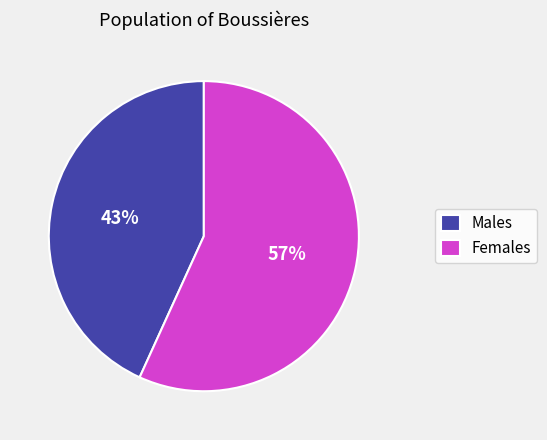

To the nearest percent, what is the average slice percentage?

50%